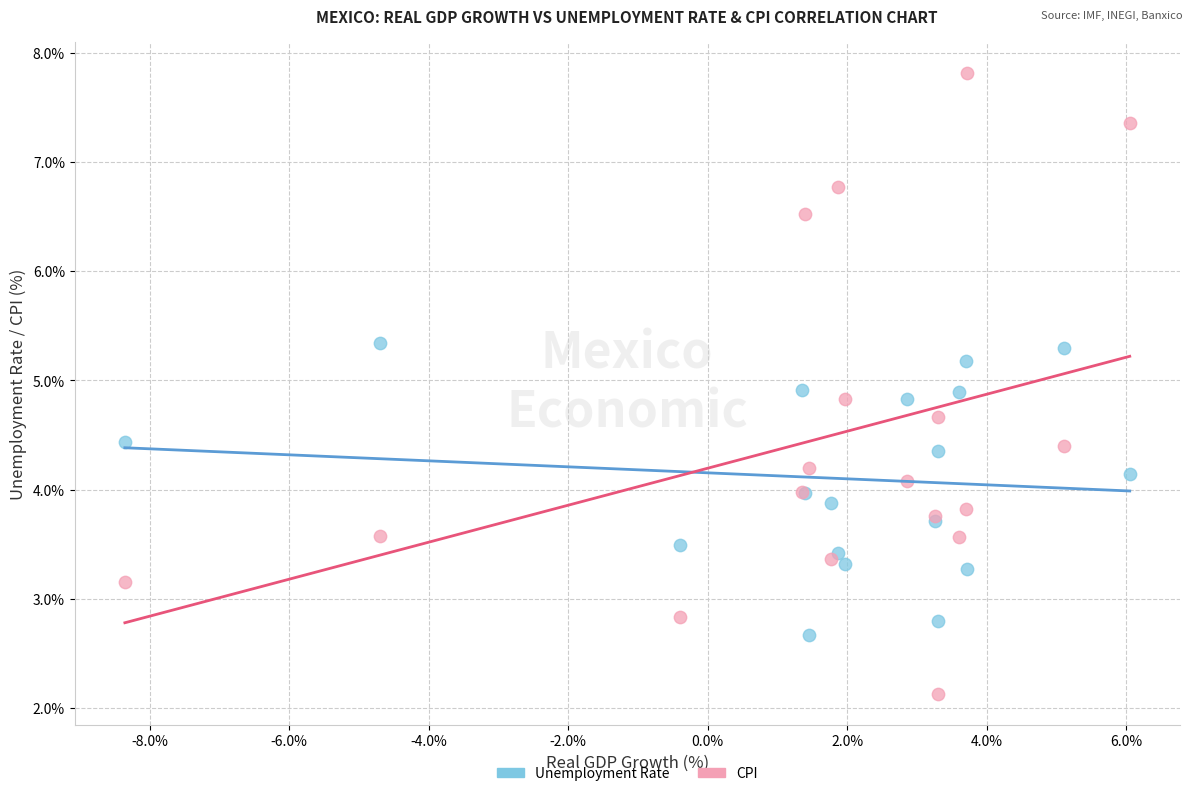

What is the X range (max minus min) for the scatter plot?

14.4